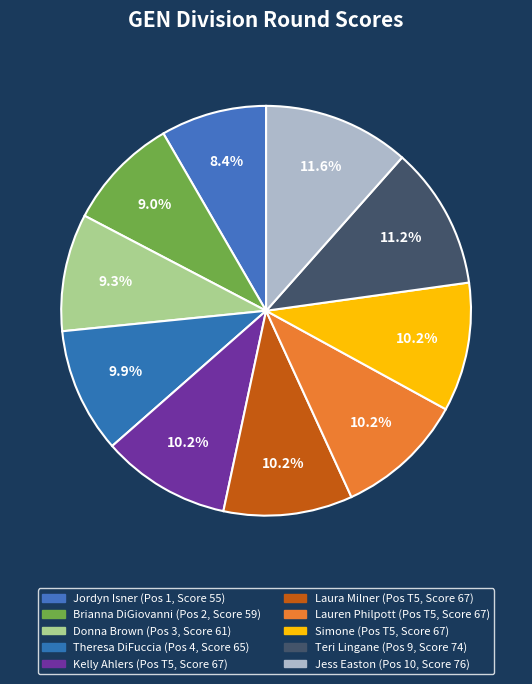

What percentage is the Kelly Ahlers slice, to the nearest percent?

10%